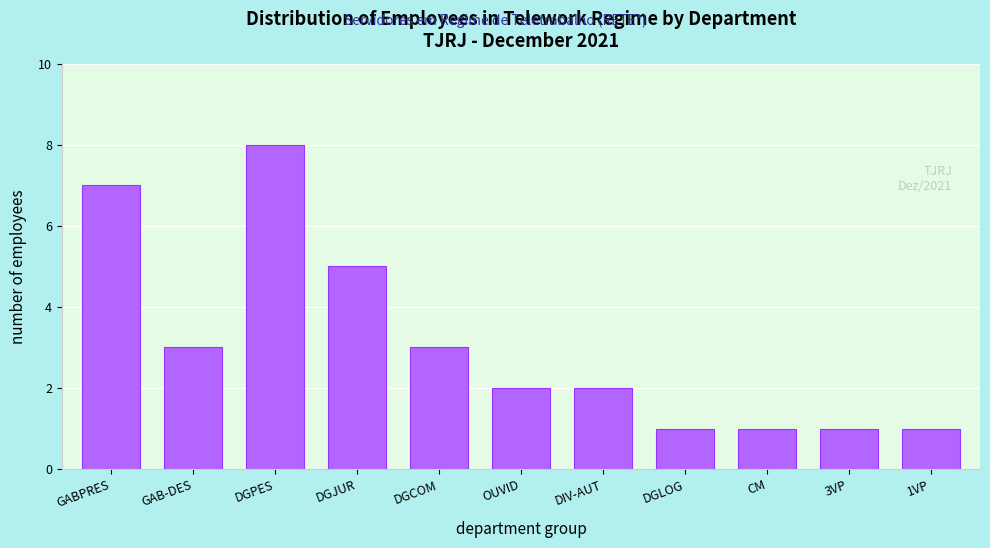

Reading left to right, what are all the values shown in this chart?

7	3	8	5	3	2	2	1	1	1	1